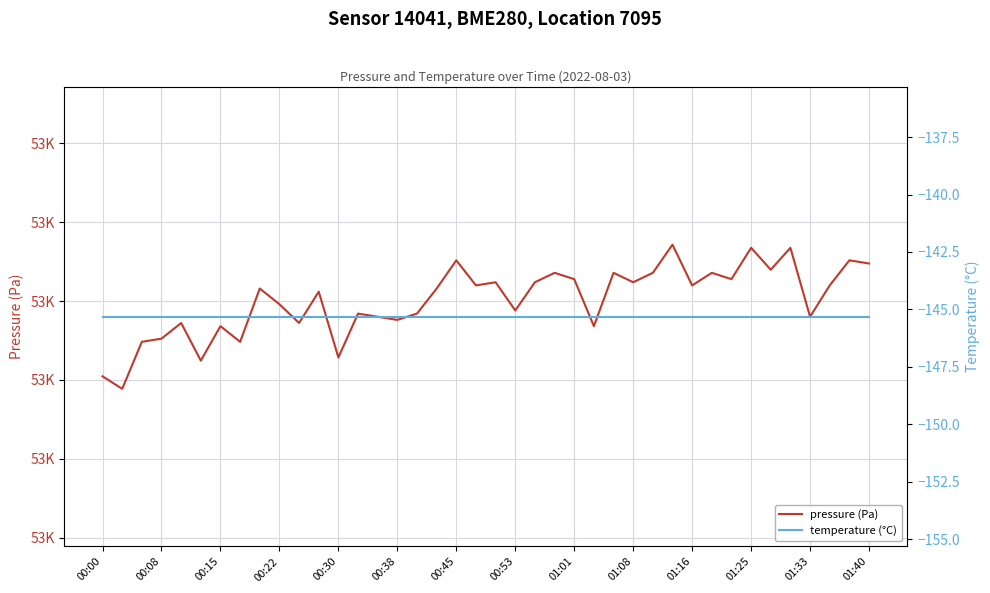

What position from the right is 31?

9